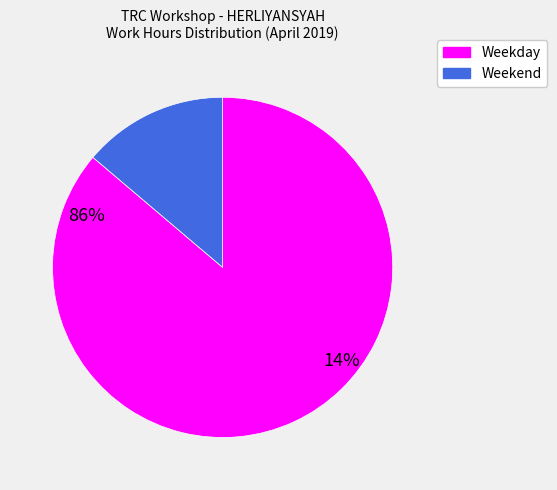

Is there a majority slice in this chart?

Yes